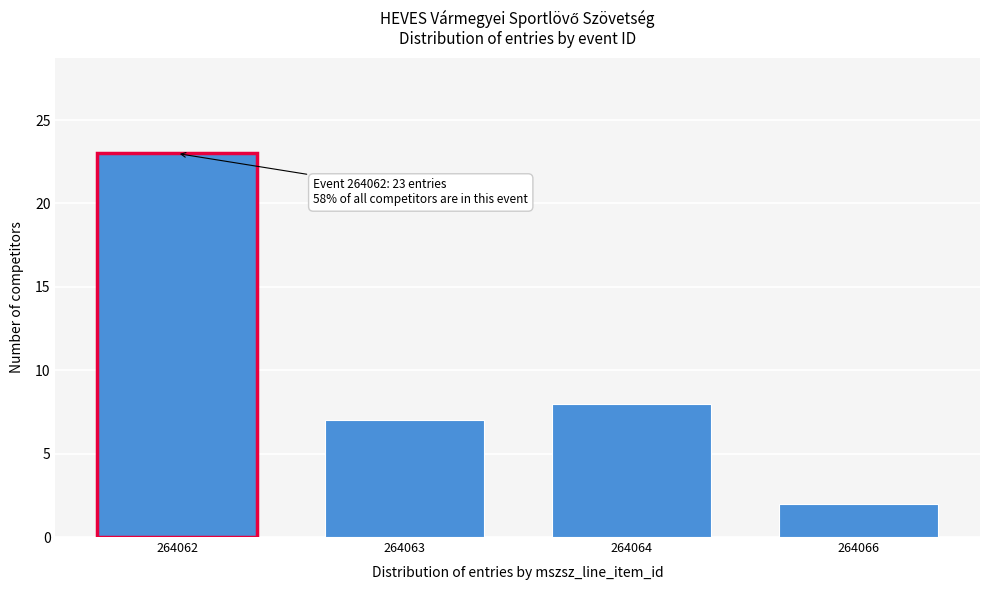

Reading left to right, list all the values displayed in this chart.

23	7	8	2